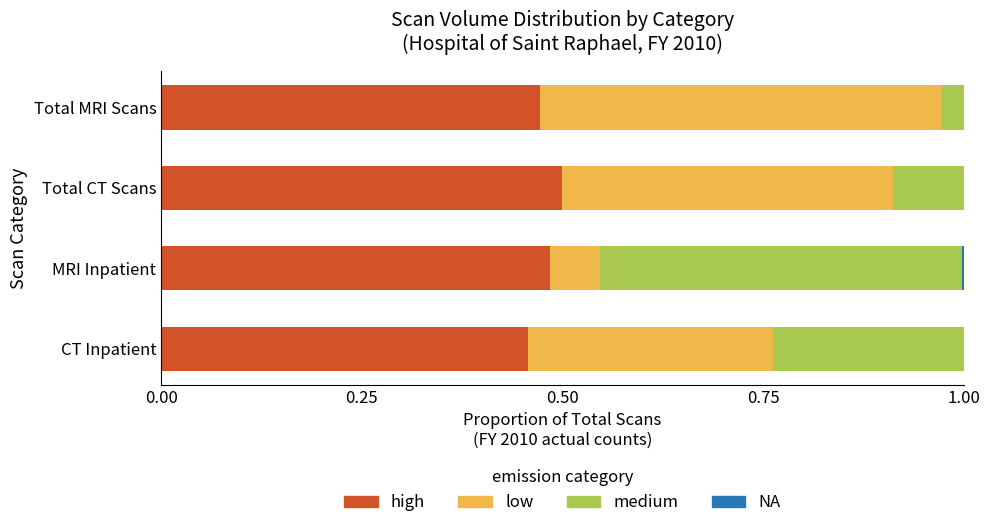

What is the total value across all series at CT Inpatient?

1.0